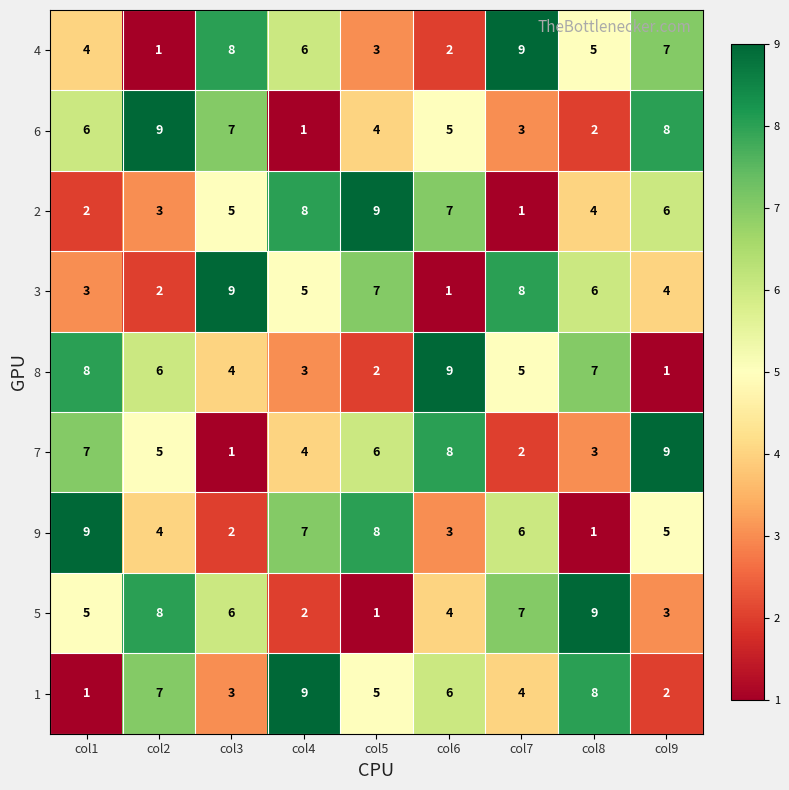

List the labels in order of 2 value, largest first.

col5, col4, col6, col9, col3, col8, col2, col1, col7